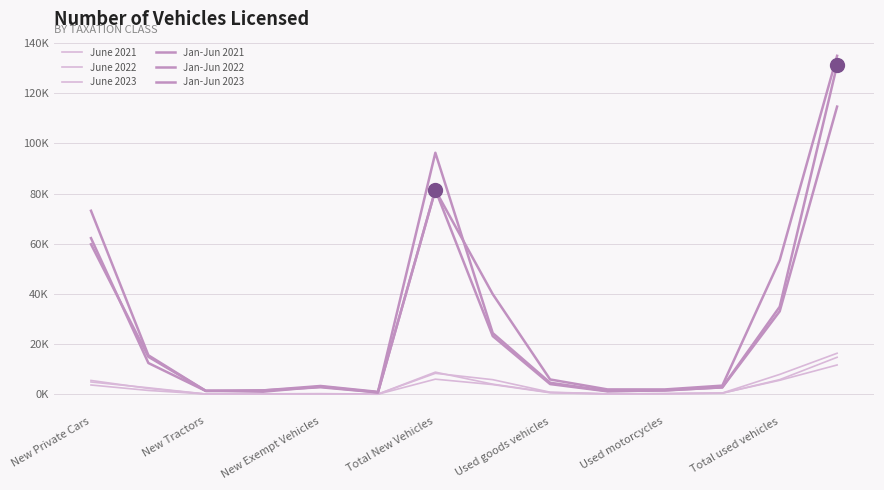

Which series has the largest total across all categories?

Jan-Jun 2021